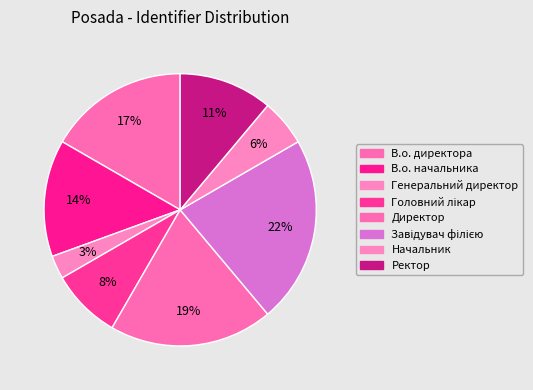

What is the ratio of the value at Генеральний директор to the value at В.о. директора?

0.2